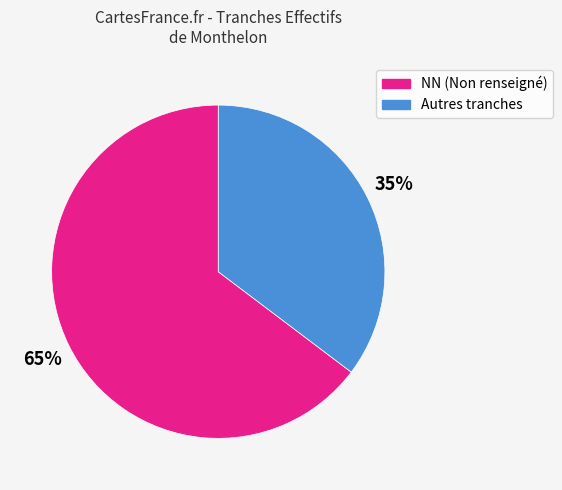

How many slices are in this pie chart?

2